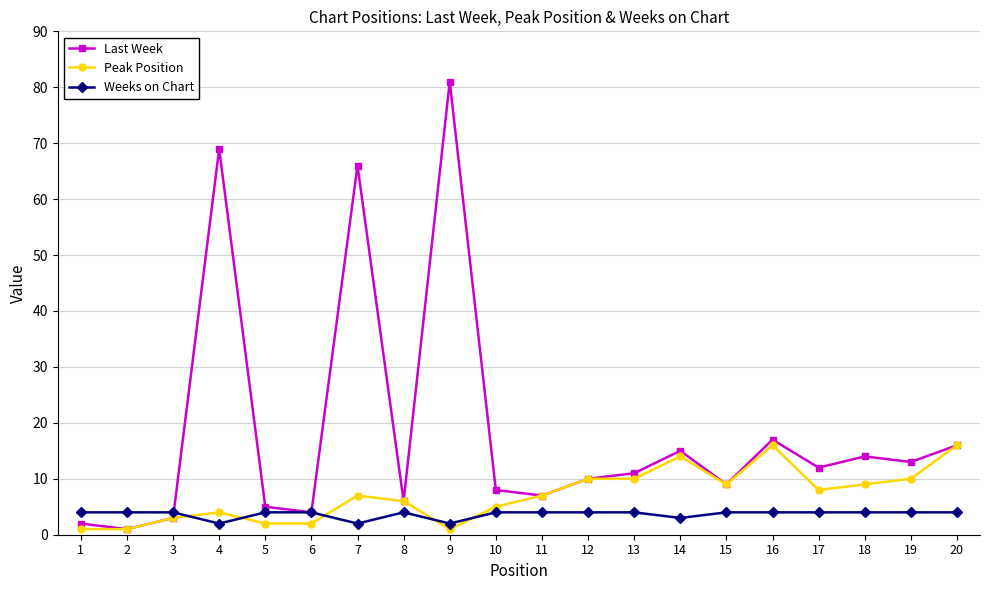

What is the total value across all series at 7?

75